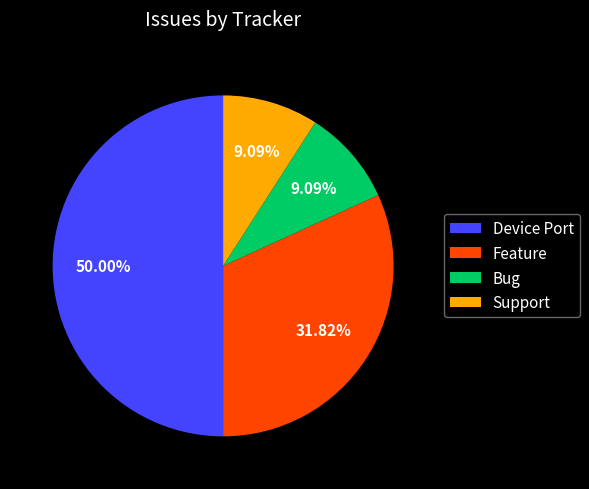

What percentage is NOT represented by Device Port?

50.0%